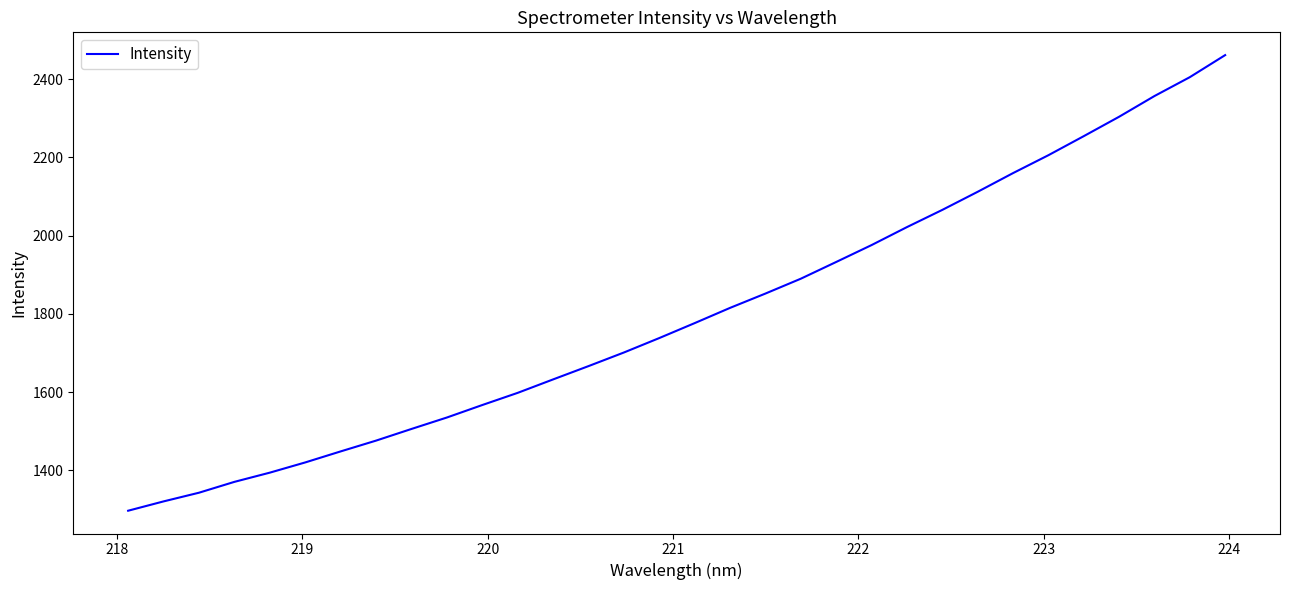

Reading left to right, extract all data points from this chart.

1296.5	1320.3	1342.6	1370.3	1393.9	1420.0	1448.2	1475.8	1505.6	1534.9	1566.8	1598.0	1632.3	1666.3	1701.1	1738.1	1776.3	1815.2	1851.9	1889.8	1932.6	1975.8	2021.8	2065.8	2112.1	2159.8	2205.6	2254.3	2303.9	2356.9	2405.2	2461.5